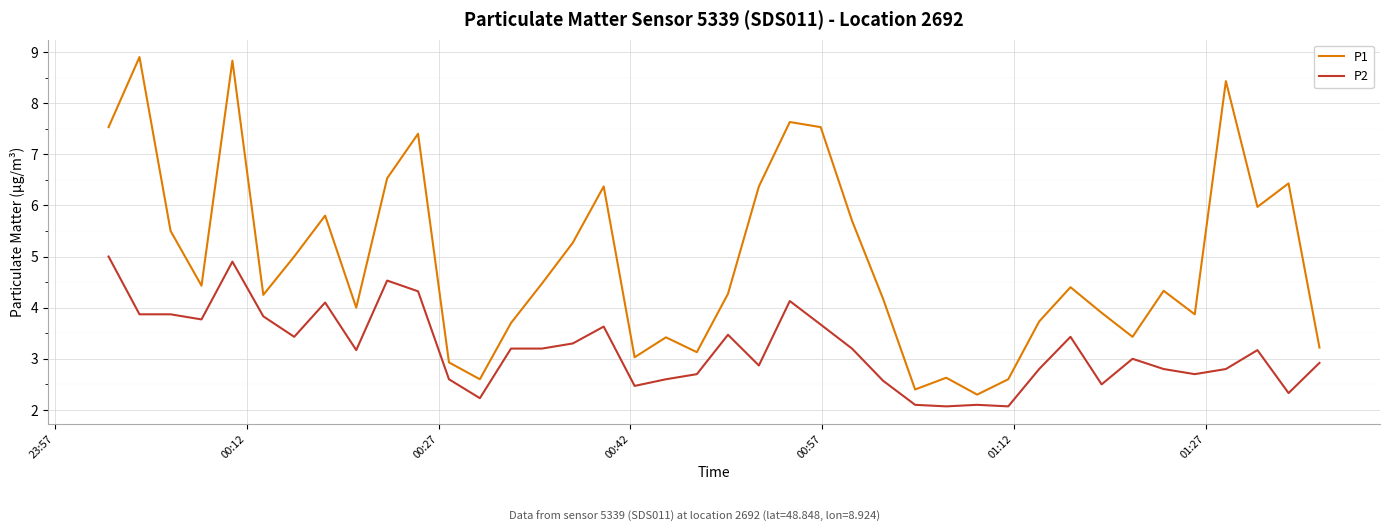

What is the smallest value displayed?

2.1